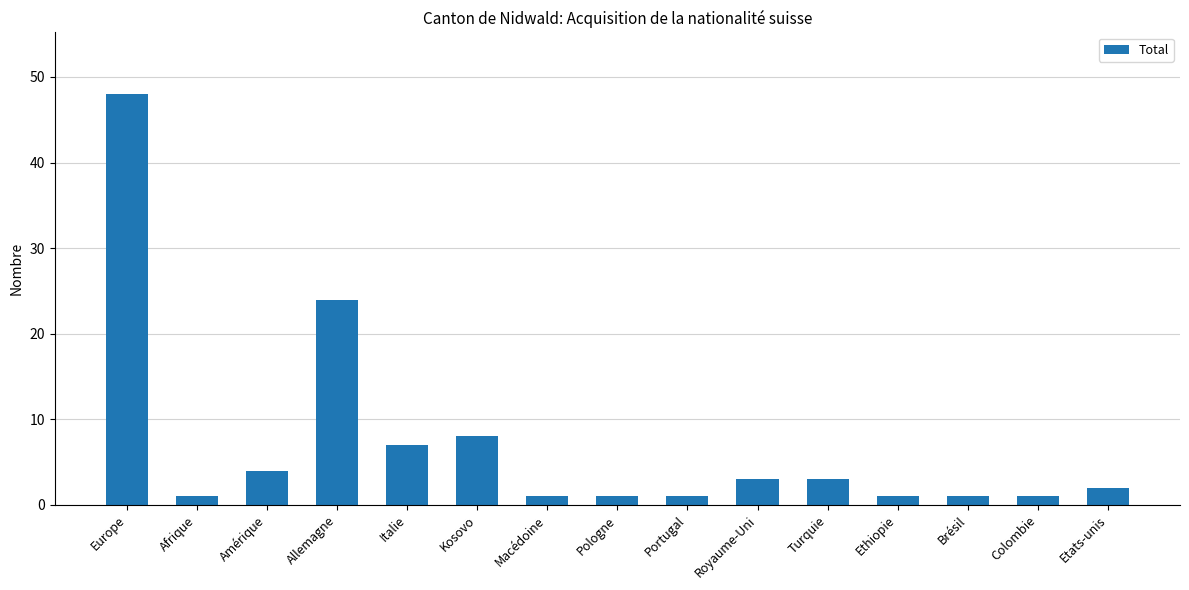

What is the value of the 7th bar from the left?

1